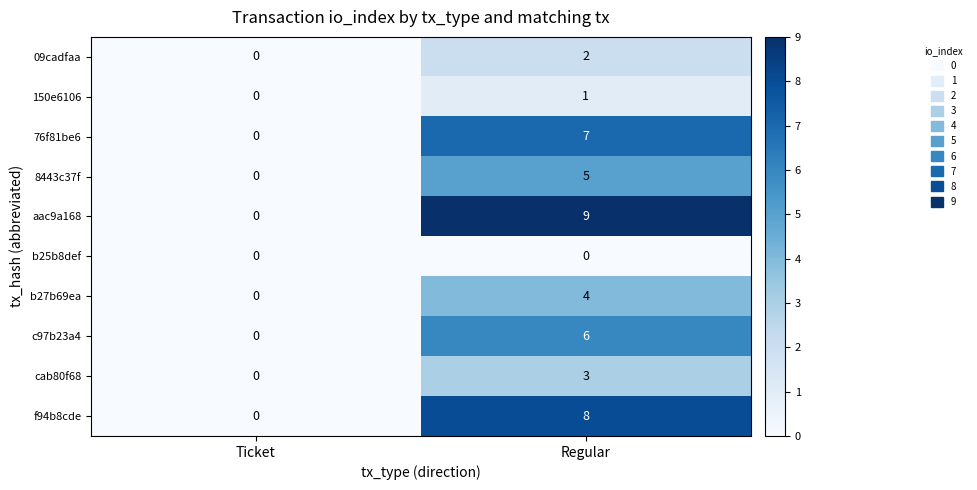

At which label is b27b69ea closest to 2?

Ticket